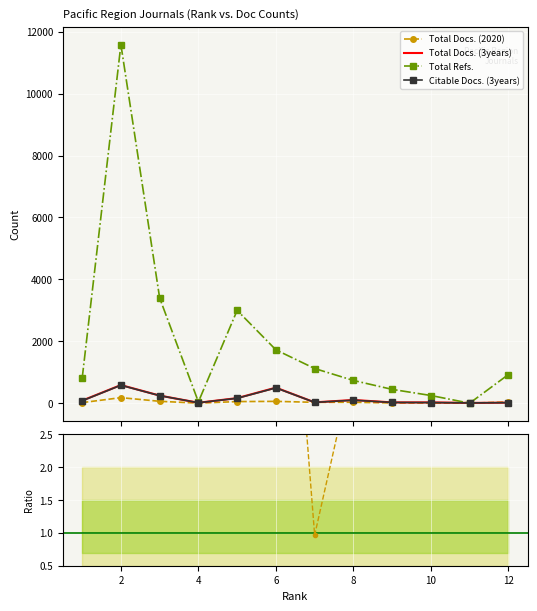

Is the value of Total Docs. (3years) at 4 greater than the value of Total Refs. at 4?

No